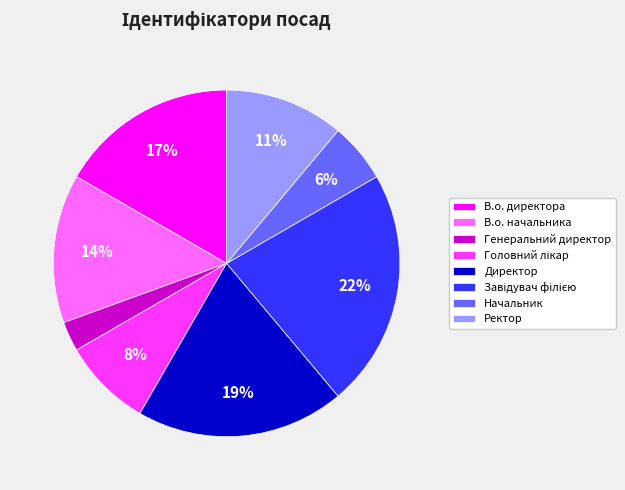

The В.о. директора slice represents 17% of the pie. True or false?

True